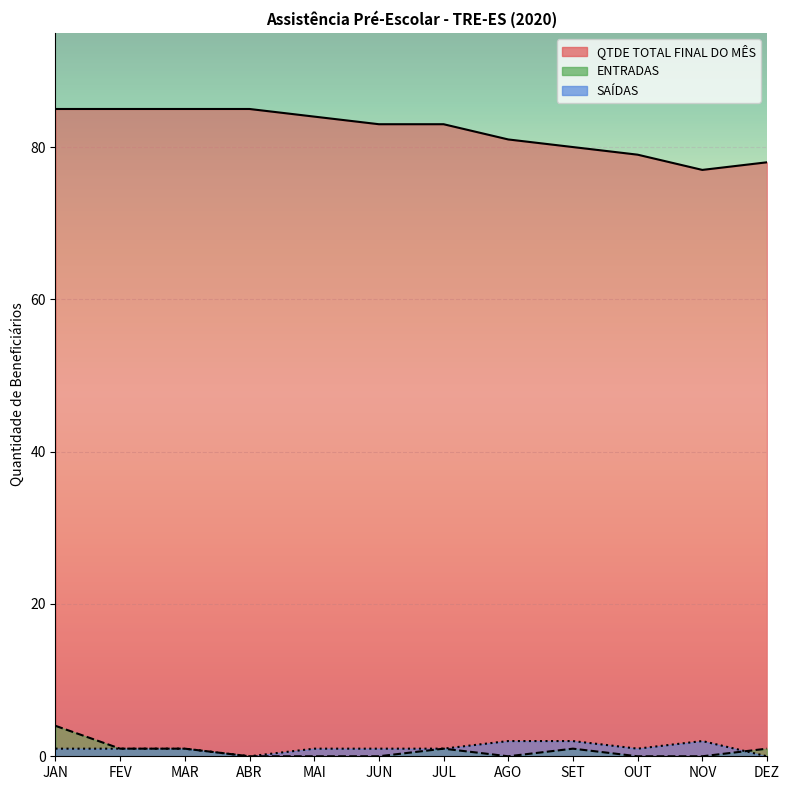

What are all the series names shown in the legend?

QTDE TOTAL FINAL DO MÊS, ENTRADAS, SAÍDAS